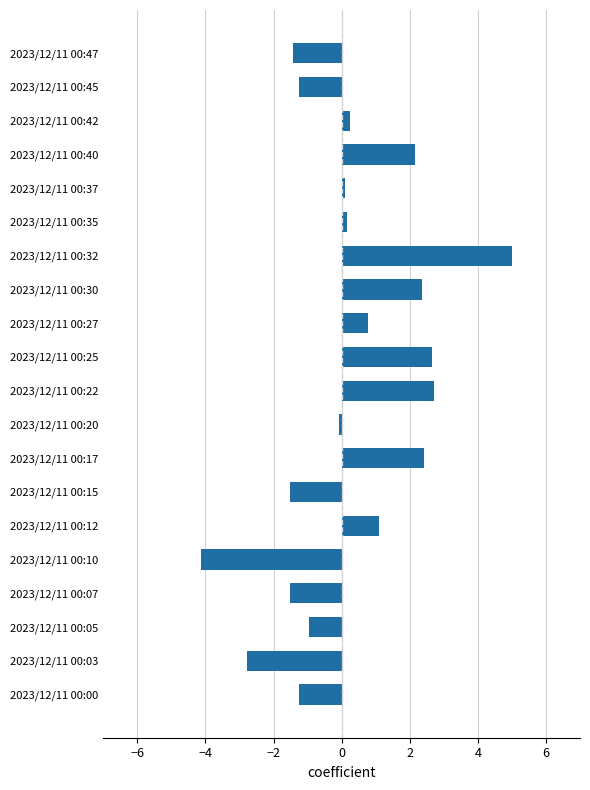

At which category does the chart reach its peak across all series?

2023/12/11 00:32